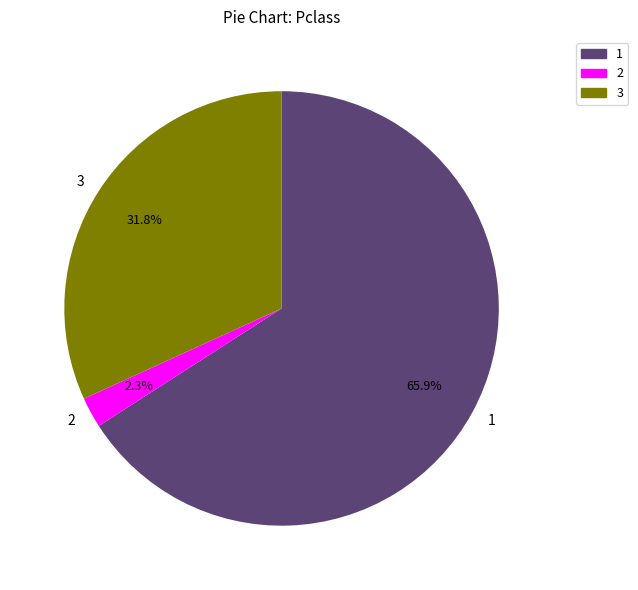

Do 1 and 2 together represent more than half of the pie?

Yes